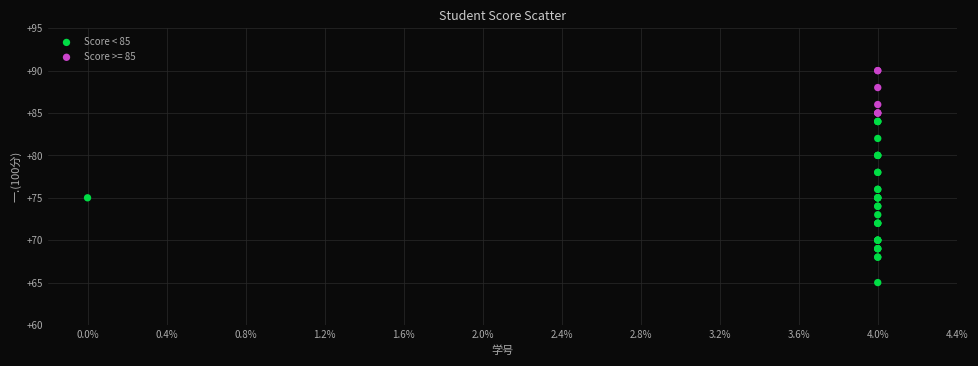

Which series has the largest Y range (max minus min)?

Score < 85